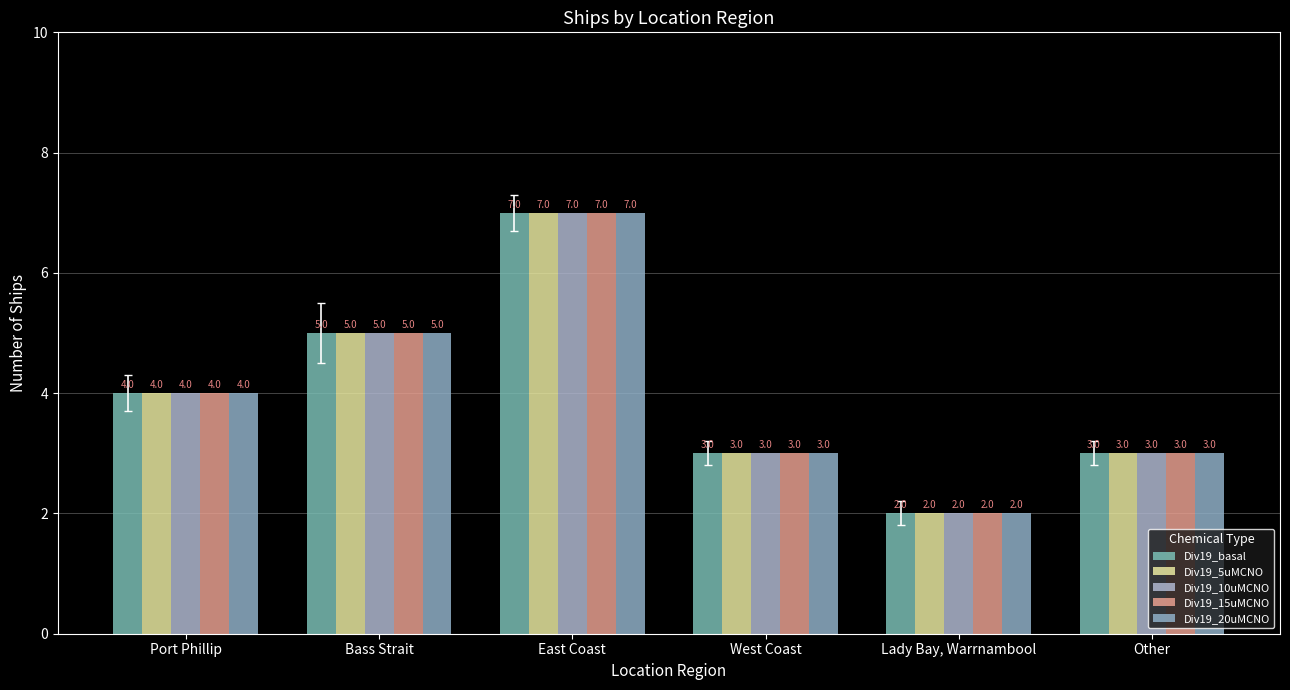

What is the difference between the second highest and minimum values in the Div19_15uMCNO series?

3